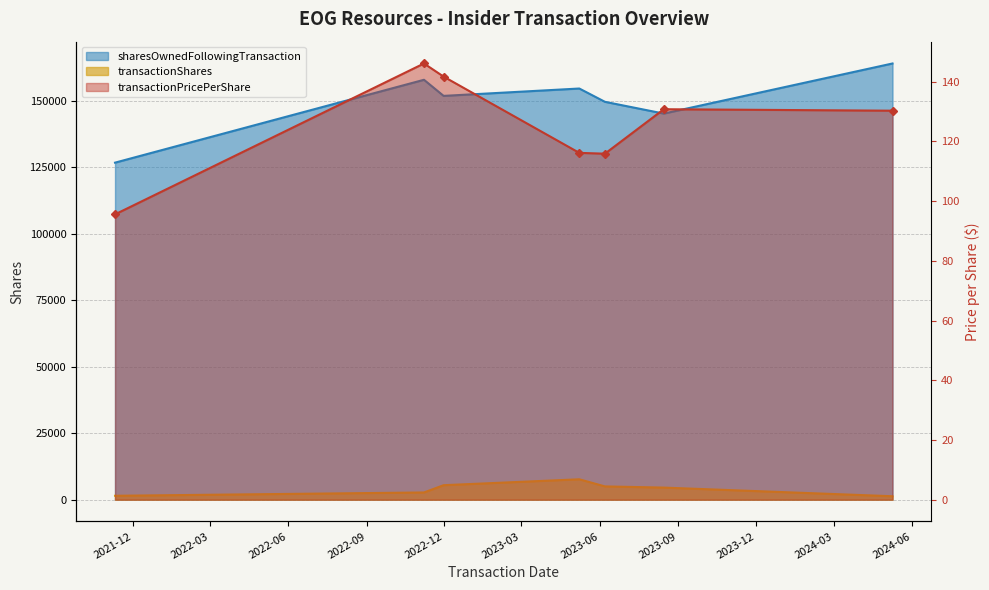

True or false: transactionPricePerShare and sharesOwnedFollowingTransaction intersect in this chart.

False